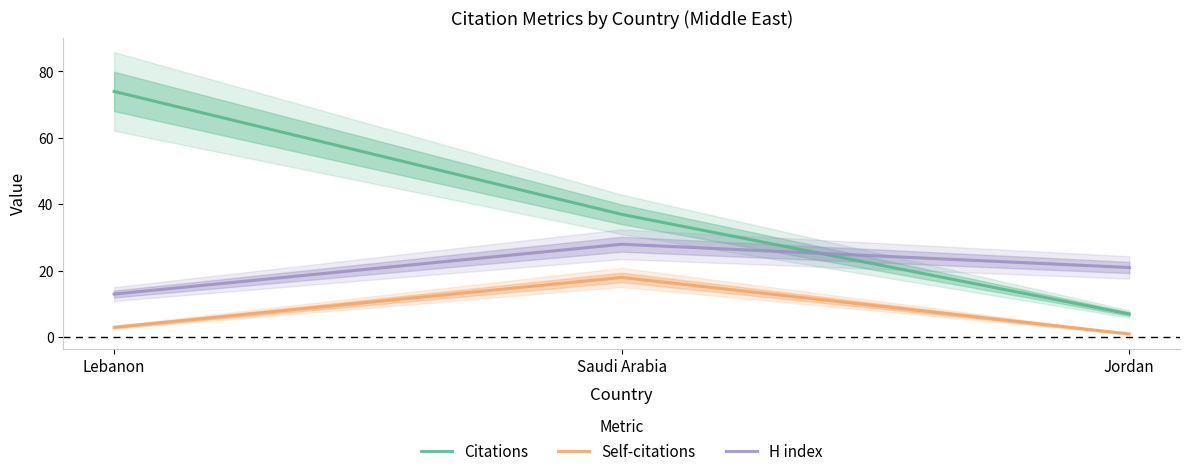

What is the approximate value of Citations at Jordan, to the nearest 10?

10